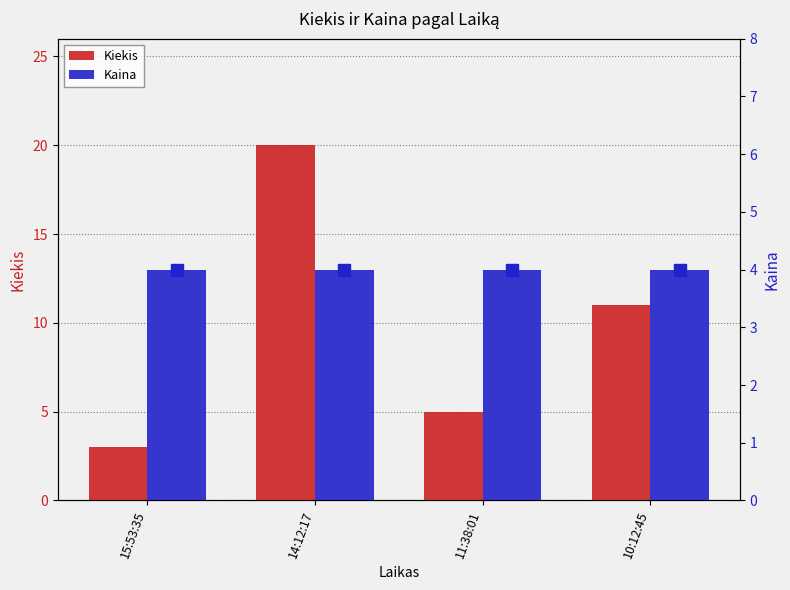

What is the label of the 4th bar from the right?

15:53:35